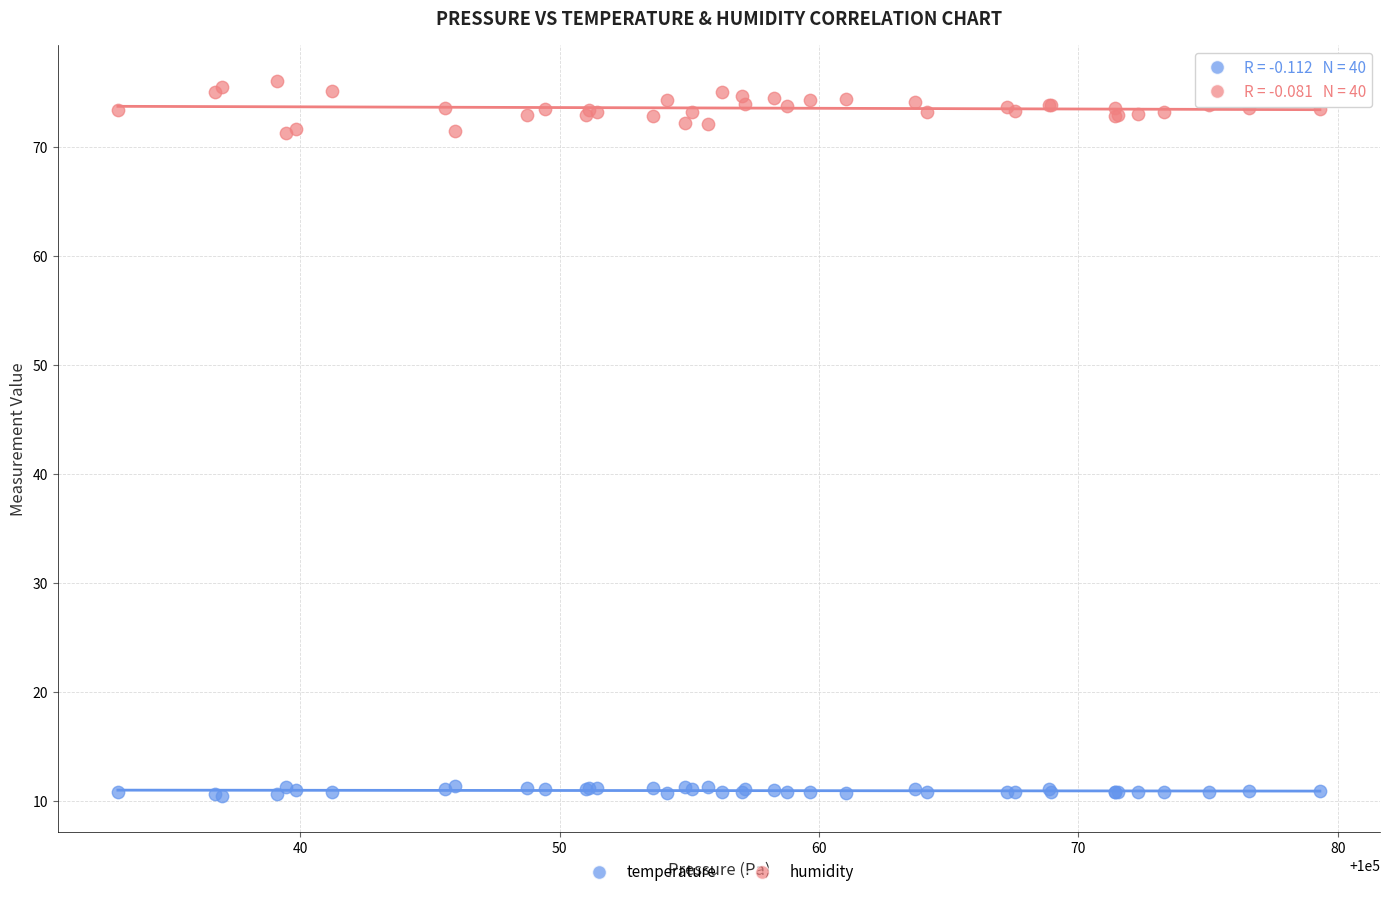

Which series reaches the minimum Y coordinate?

temperature